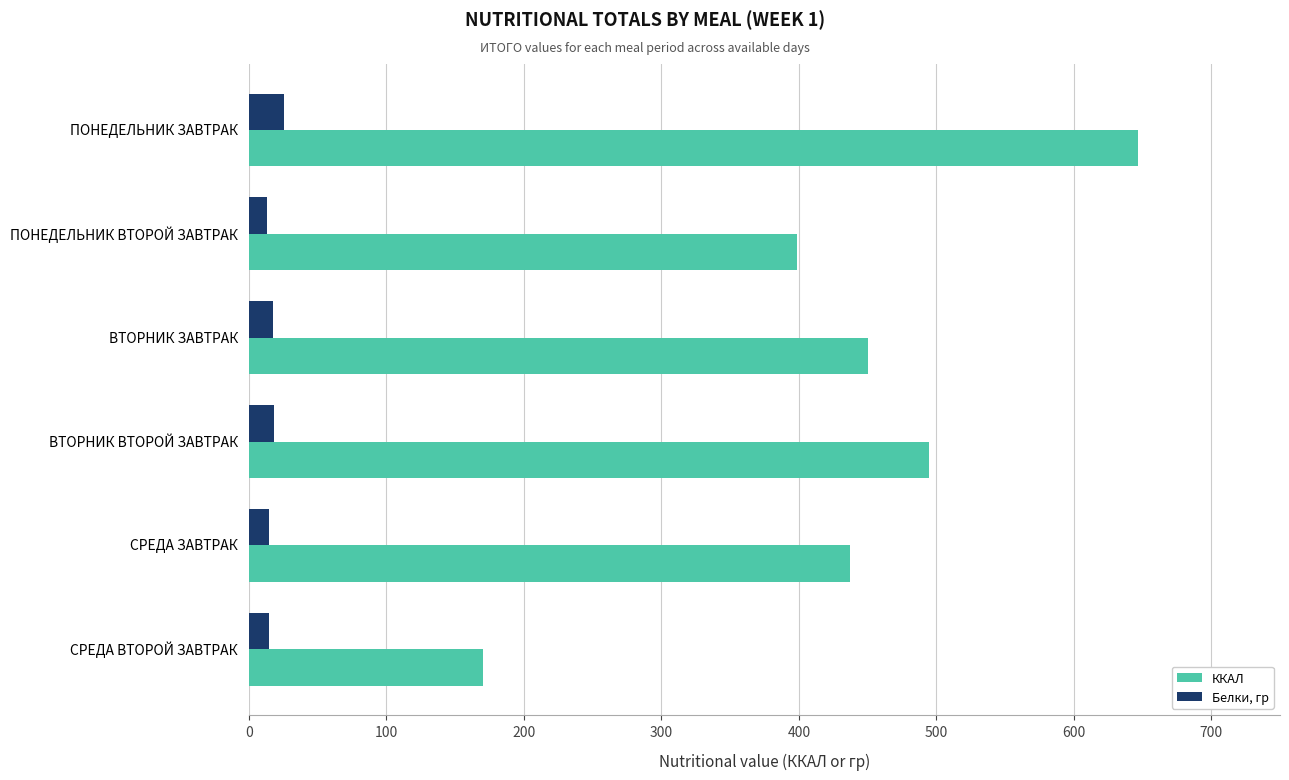

List the series in order of their overall mean, highest first.

ККАЛ, Белки, гр